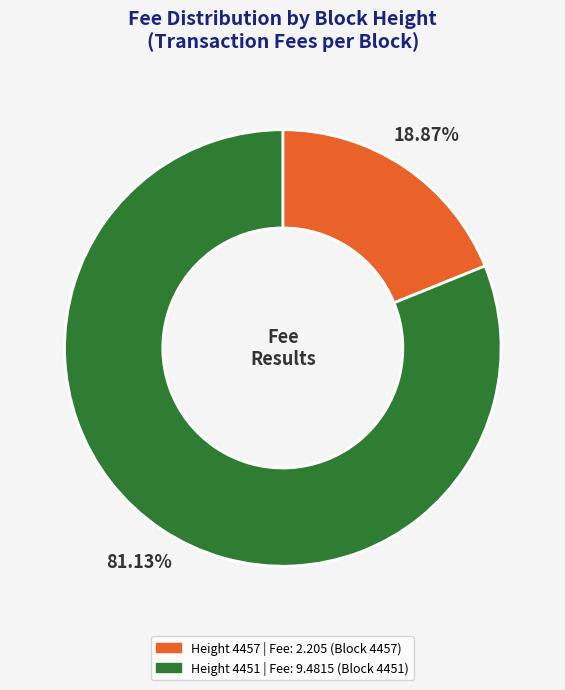

Is there a majority slice in this chart?

Yes